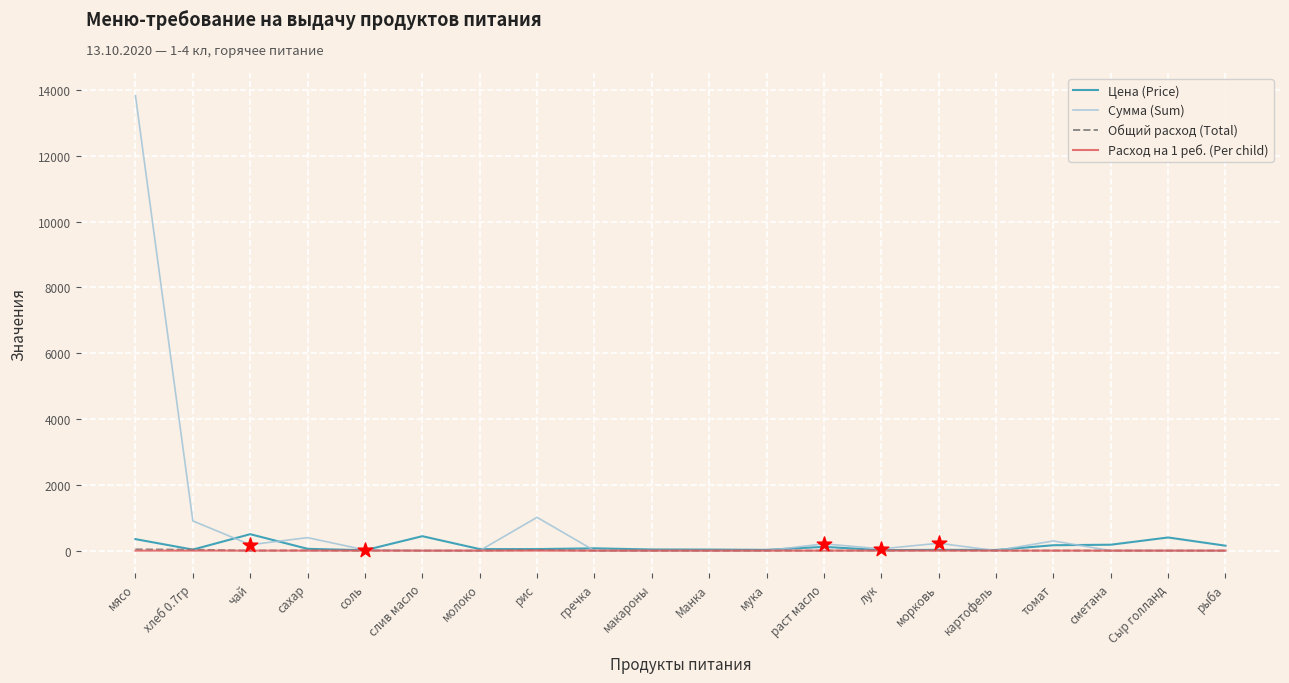

Which series has the largest total across all categories?

Сумма (Sum)